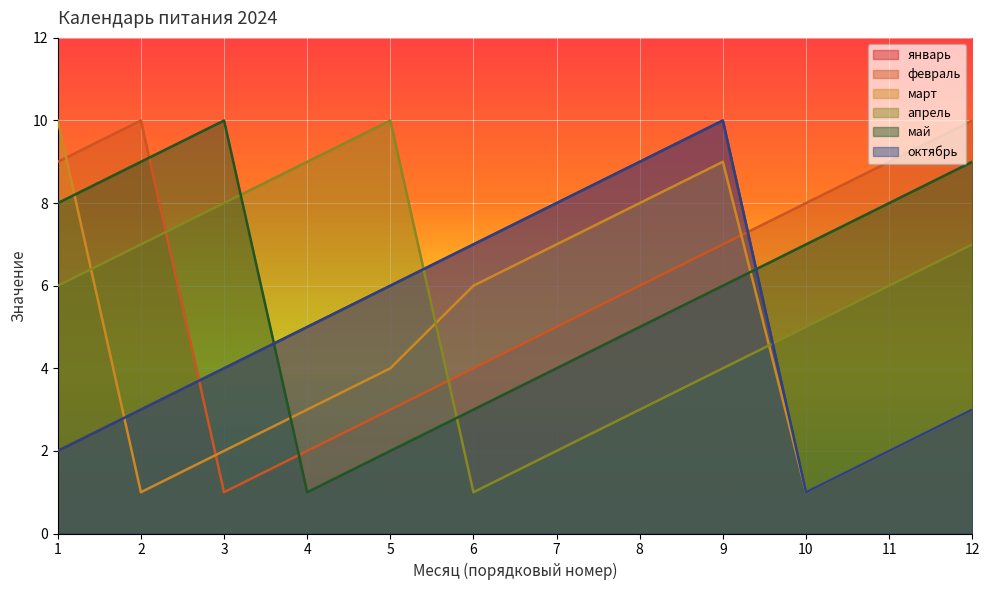

What are all the series names shown in the legend?

январь, февраль, март, апрель, май, октябрь